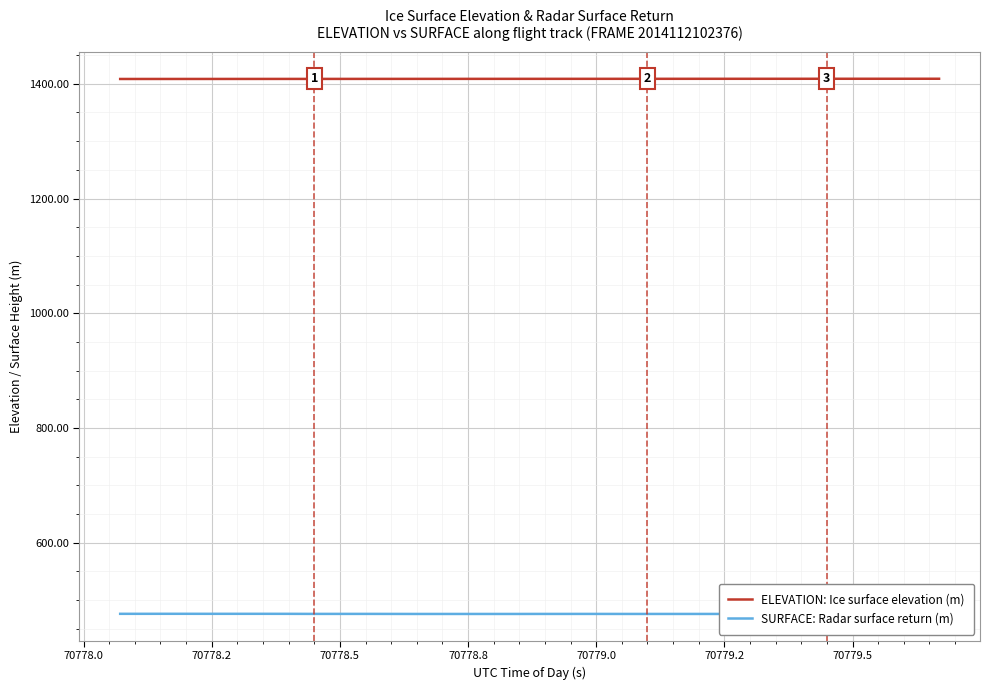

How many lines are shown in the chart?

2